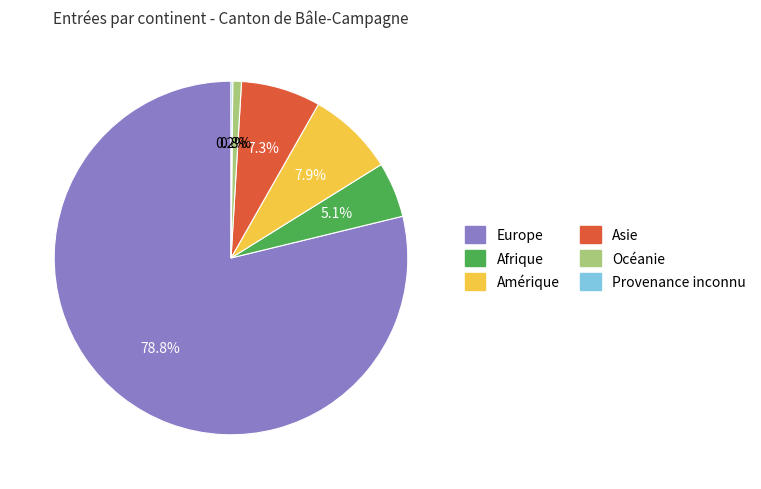

Between Océanie and Asie, which is larger?

Asie